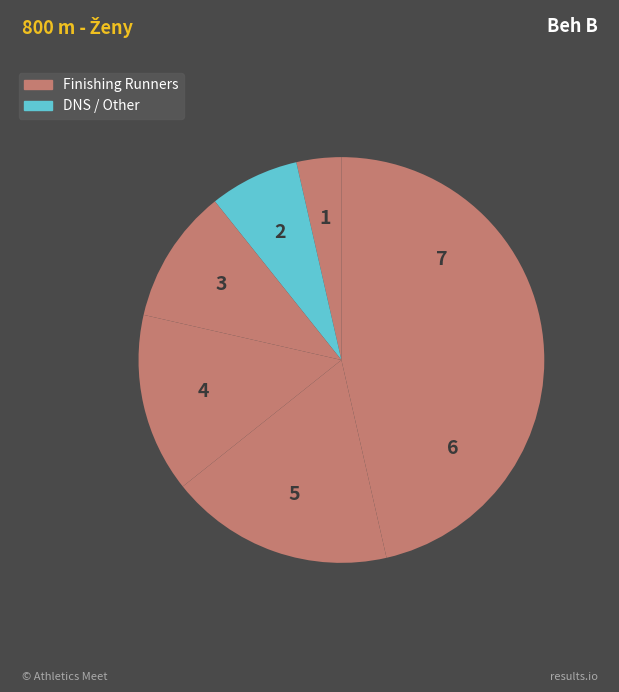

How many slices are in this pie chart?

7